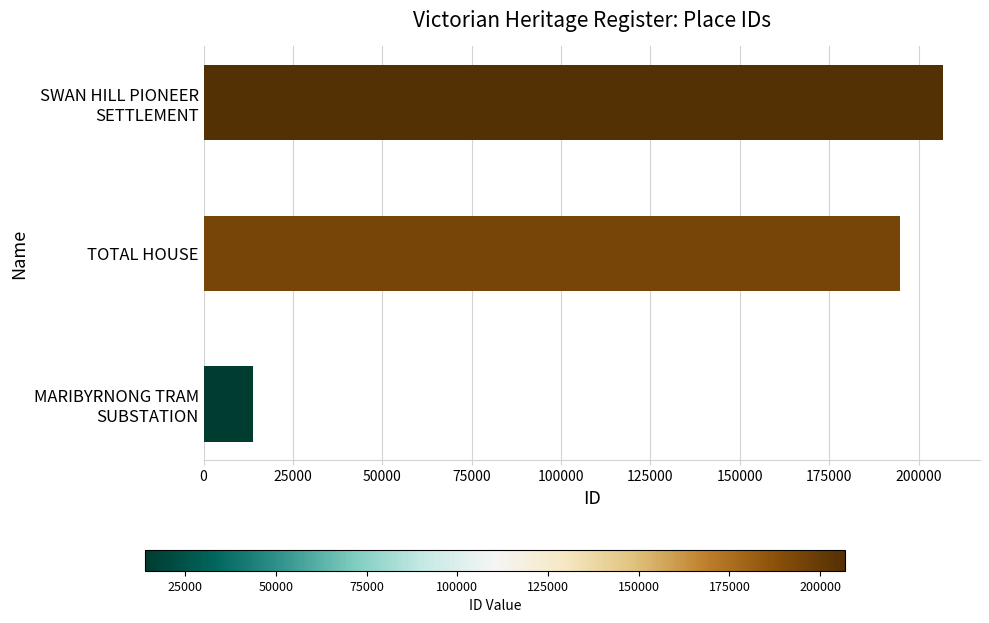

True or false: the data shows 57892 at TOTAL HOUSE.

False